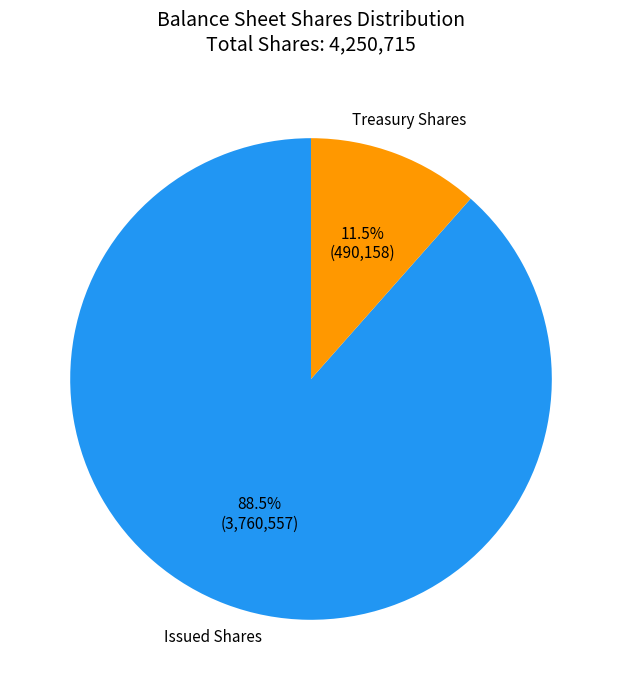

How many slices are in this pie chart?

2